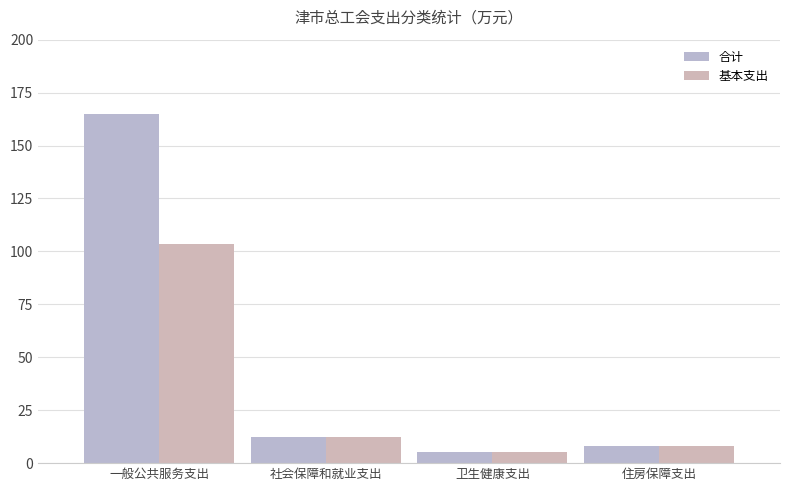

What position from the right is 社会保障和就业支出?

3